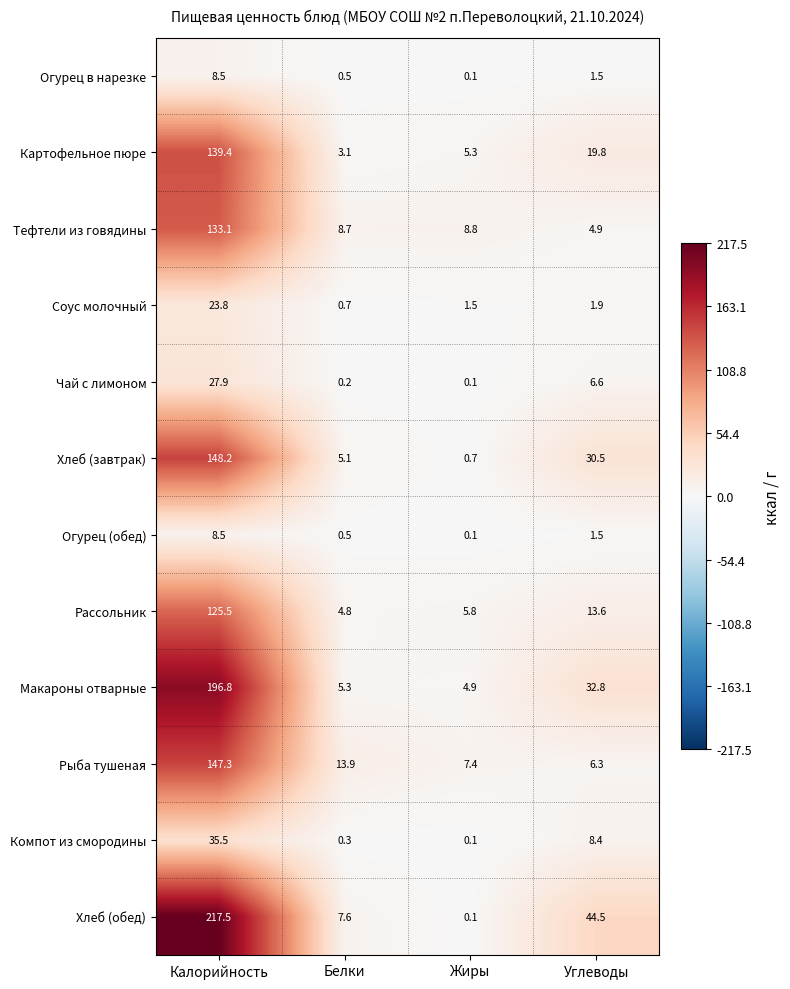

What is the spread (max minus min) of values at Калорийность?

209.0